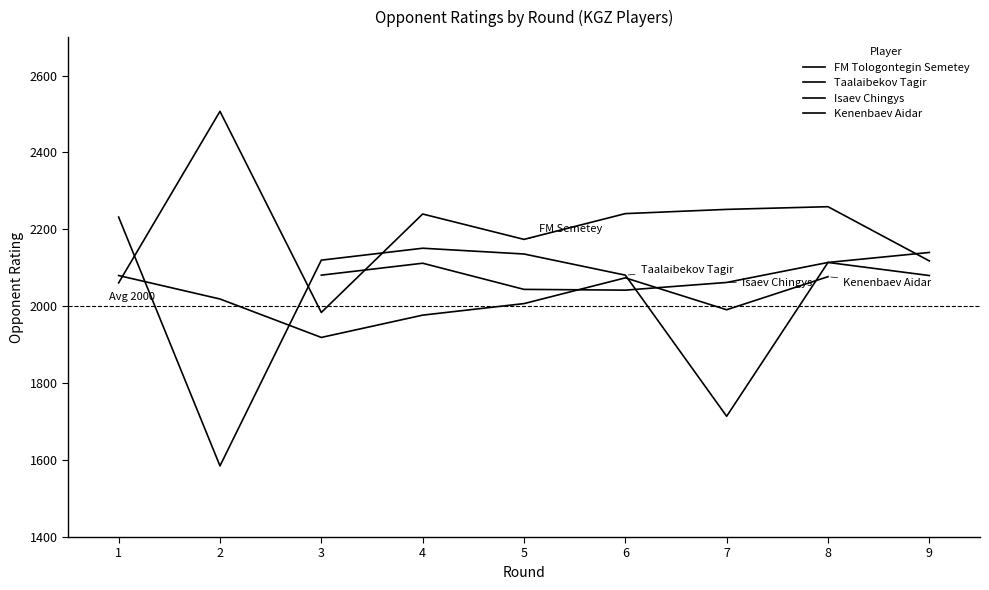

Rank the series by their maximum value, from highest to lowest.

FM Tologontegin Semetey, Taalaibekov Tagir, Isaev Chingys, Kenenbaev Aidar